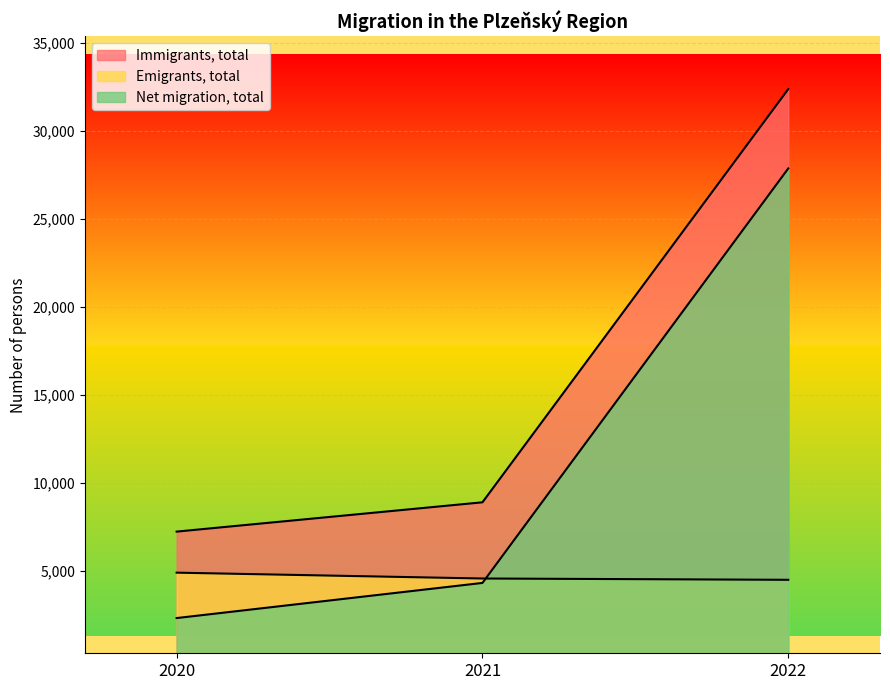

At how many categories does at least one series exceed 19755?

1